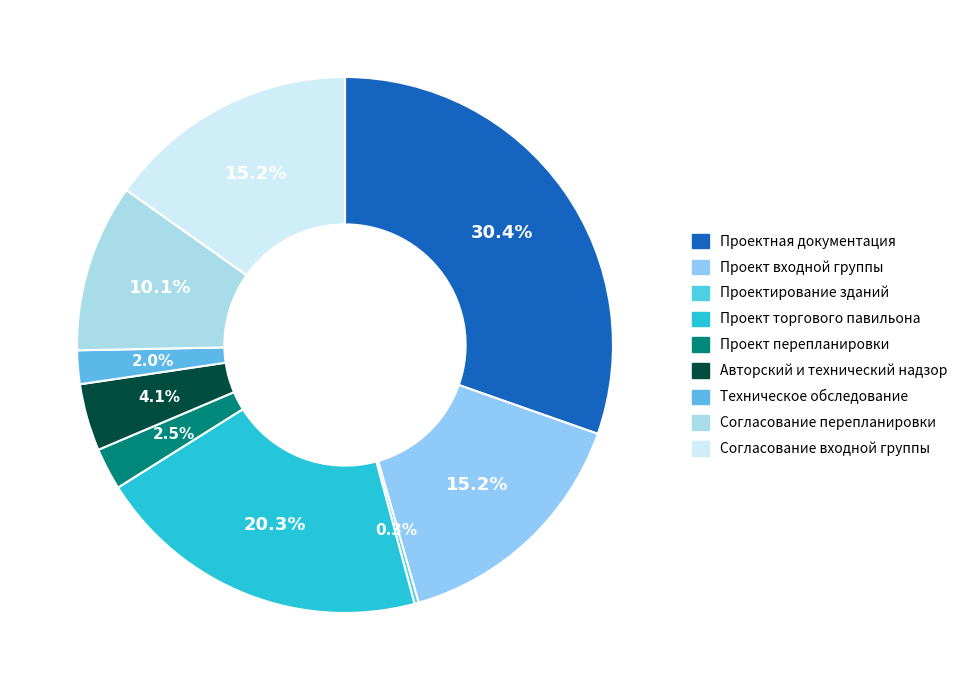

Which has a higher value, Проект входной группы or Согласование перепланировки?

Проект входной группы